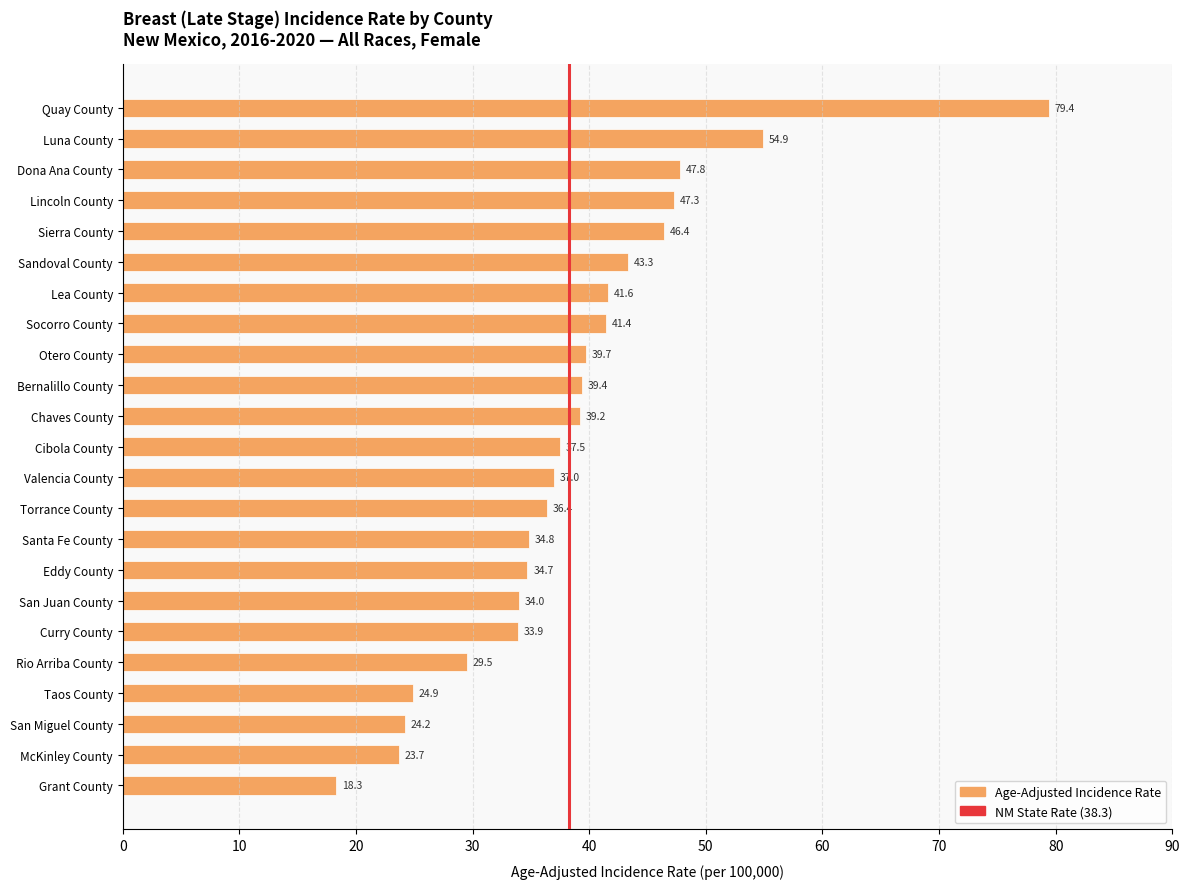

Which category has the lowest value across all series?

Grant County